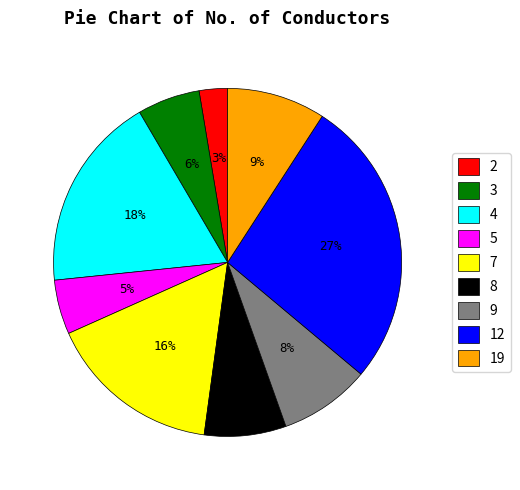

To the nearest percent, what percentage of the pie is 19?

9%